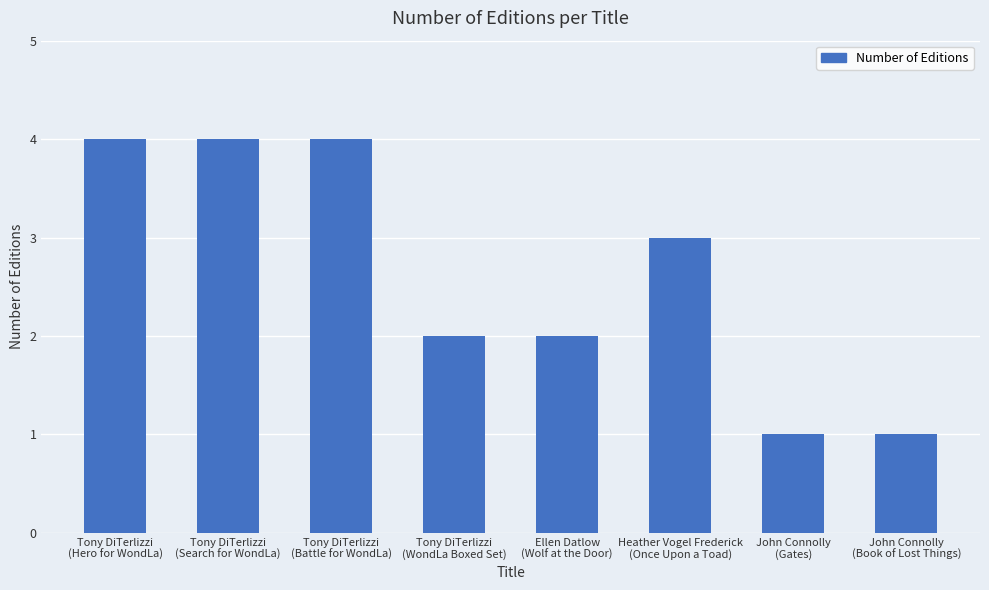

What is the value of the 7th bar from the left?

1